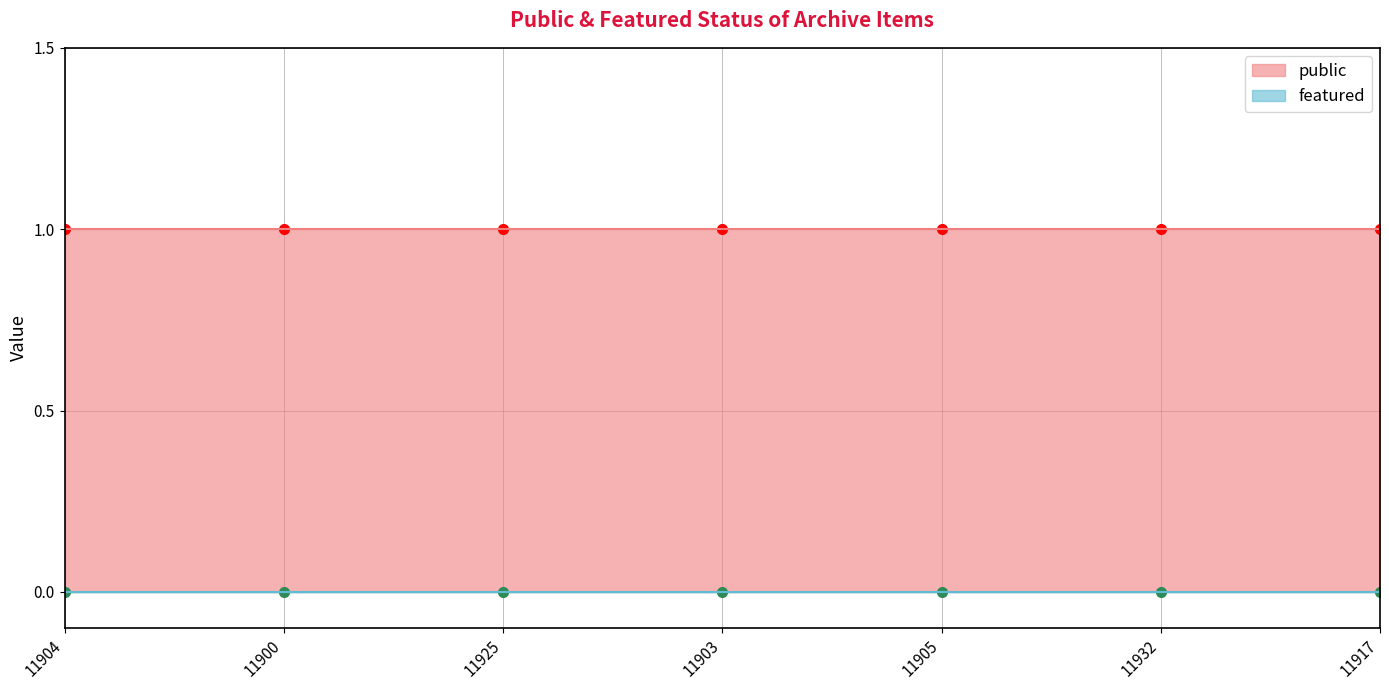

At which category does the chart reach its minimum across all series?

11904